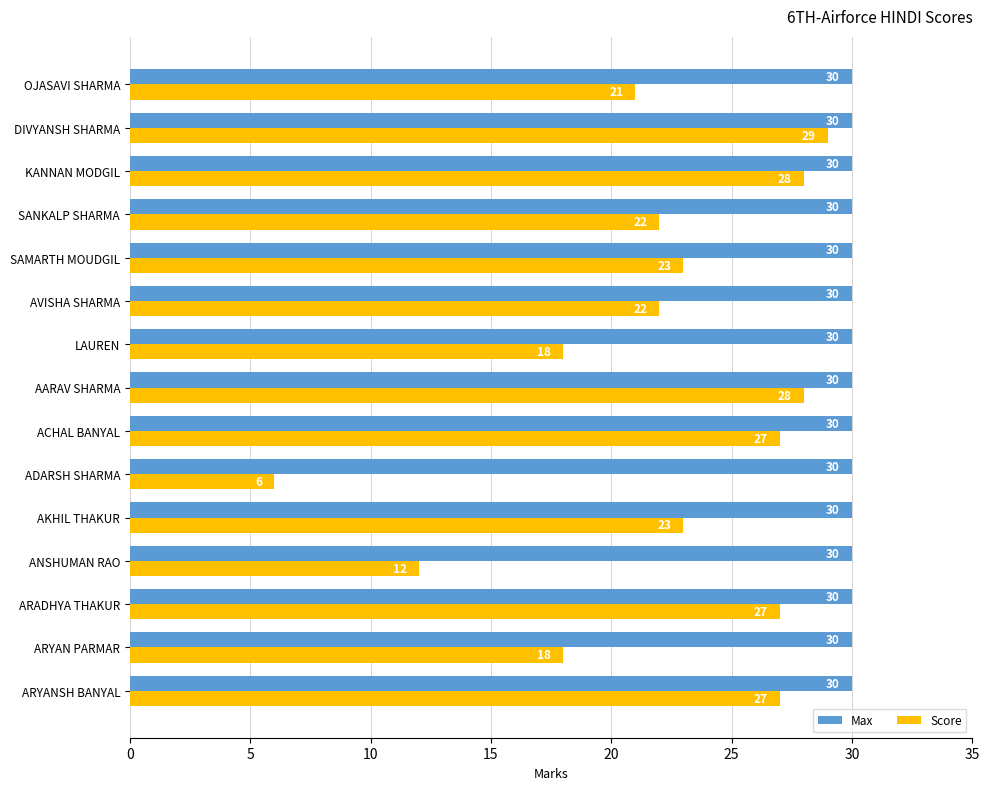

What is the average value of the Max series?

30